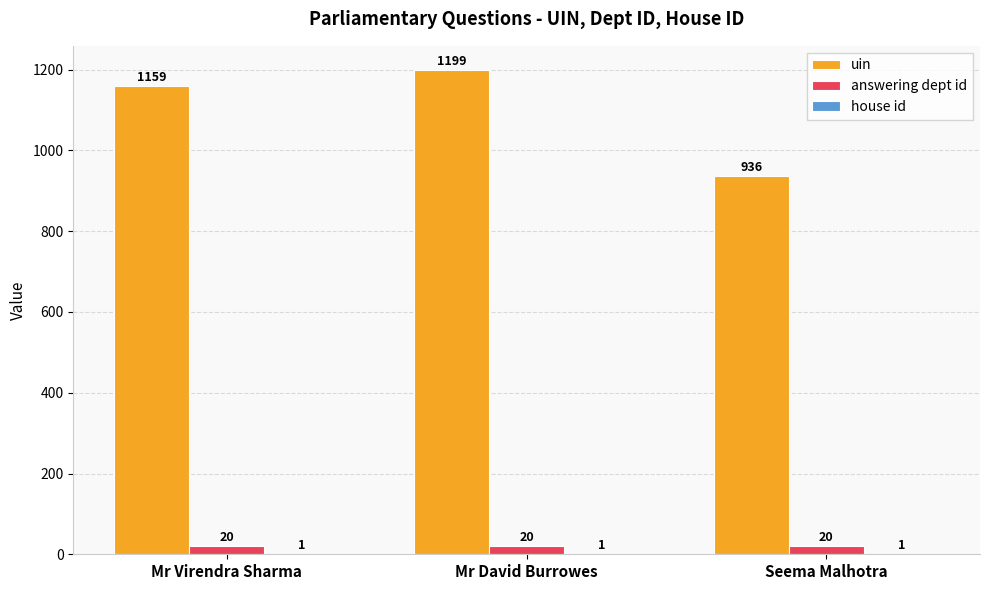

How many groups of bars are there?

3